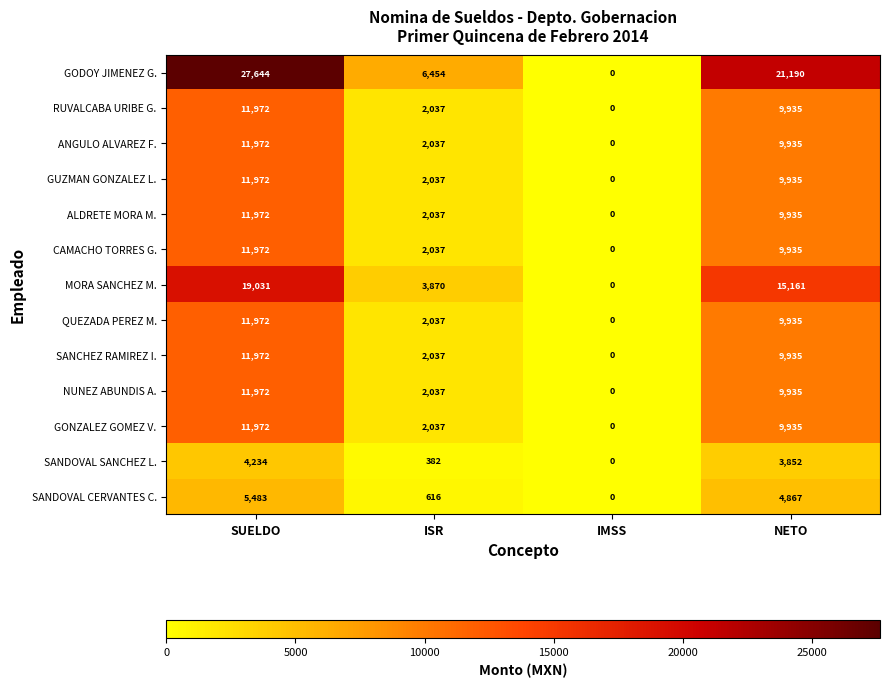

What is the difference between the highest and lowest values at SUELDO?

23410